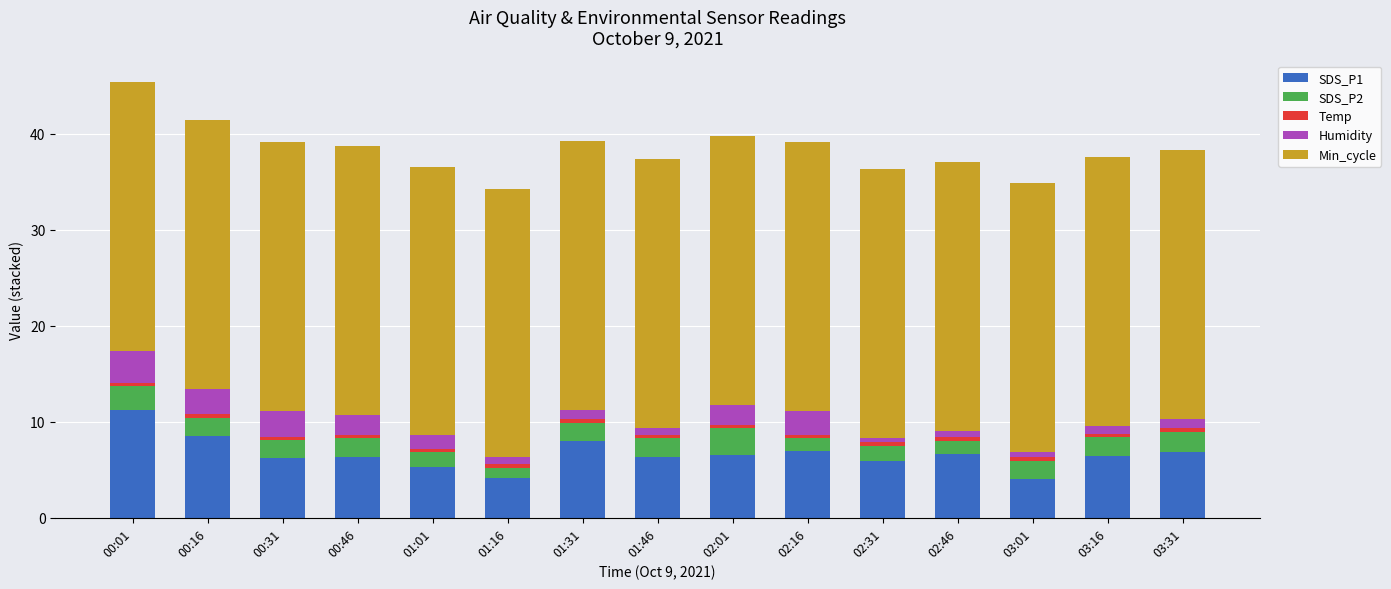

What is the minimum value for SDS_P1?

4.1